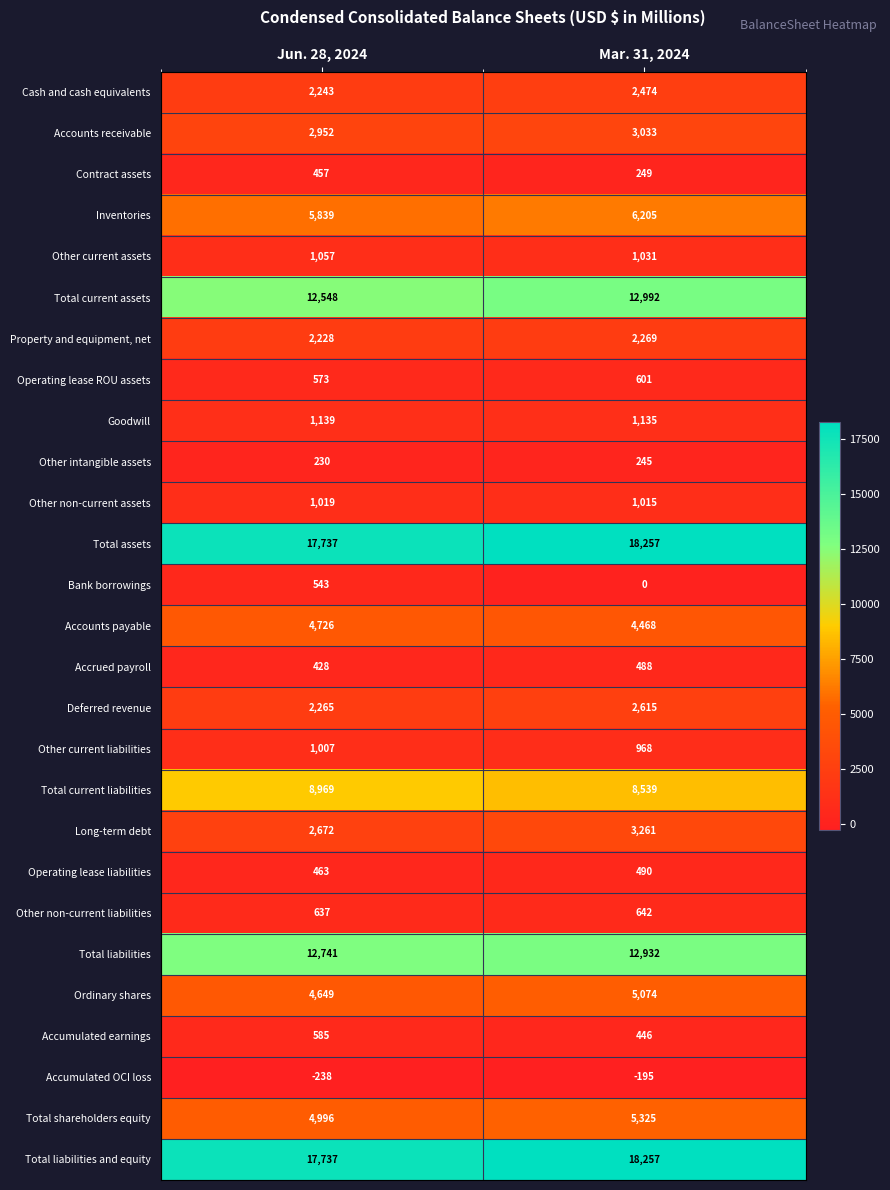

The value of Other non-current liabilities at Jun. 28, 2024 is 385. True or false?

False